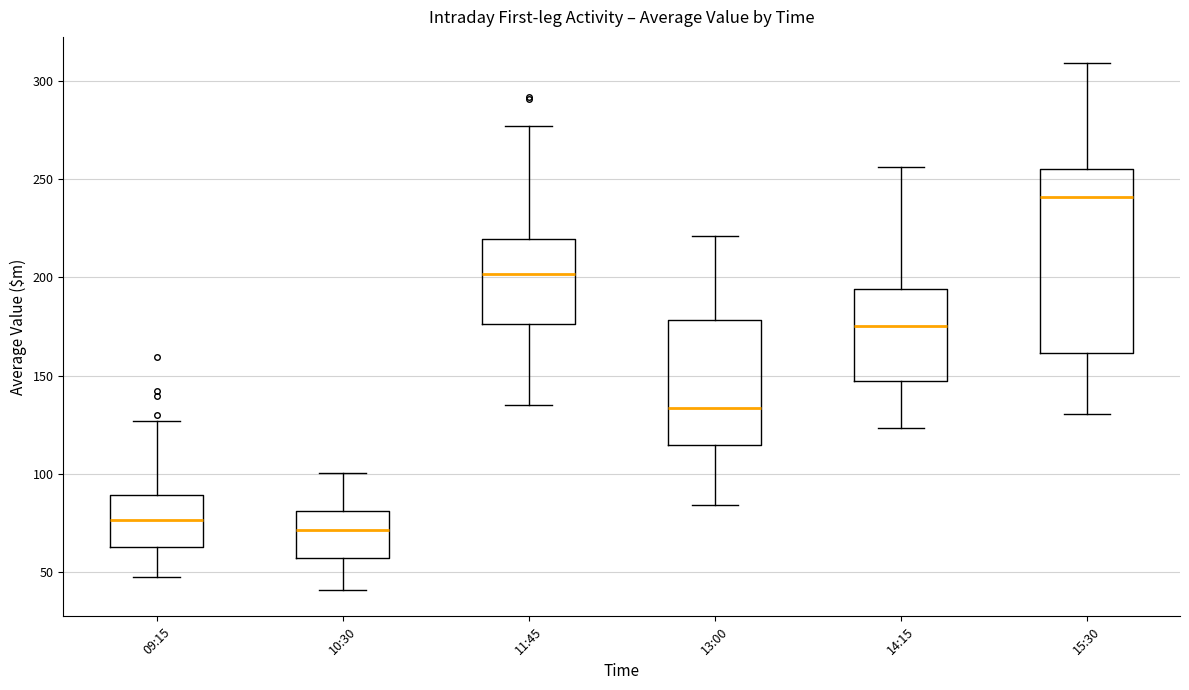

Which box has the lowest median line?

10:30